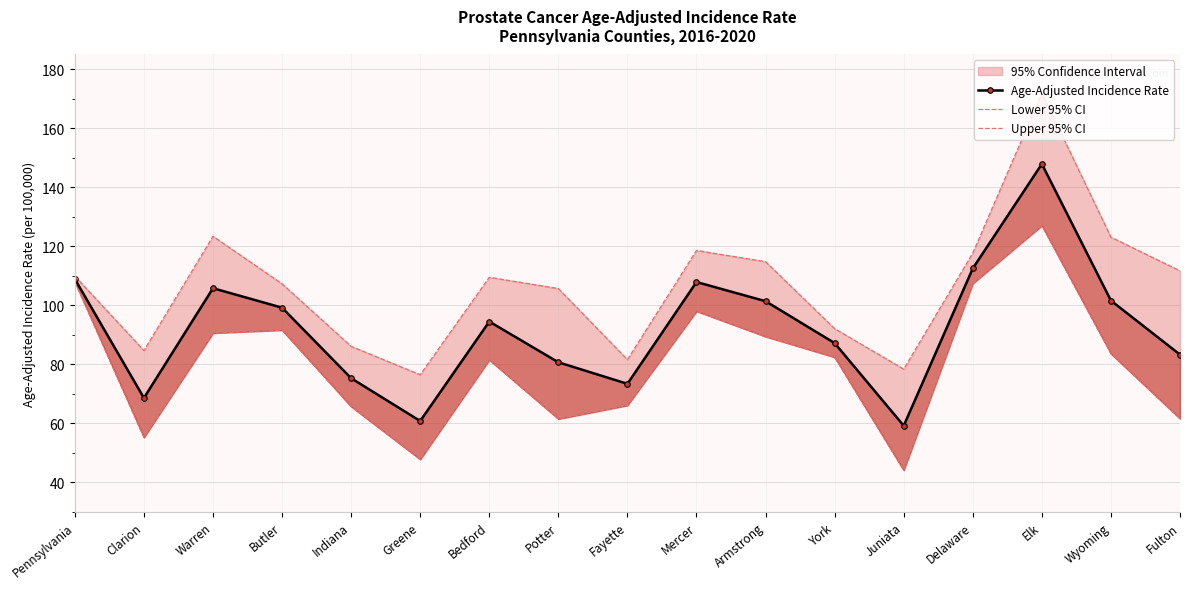

Where is the first local maximum for Lower 95% CI?

Butler